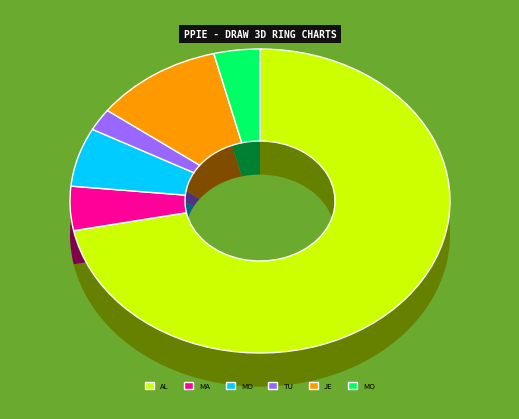

Which category has the biggest portion of the pie?

Alabama